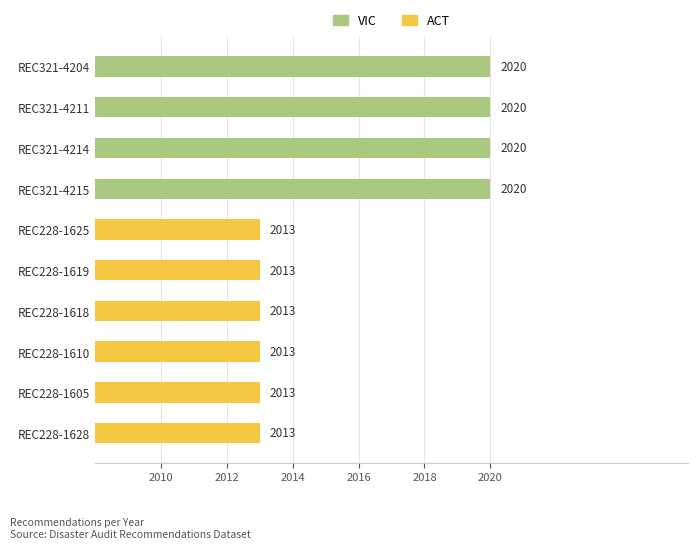

The chart shows a value of 3487 at REC228-1618. True or false?

False